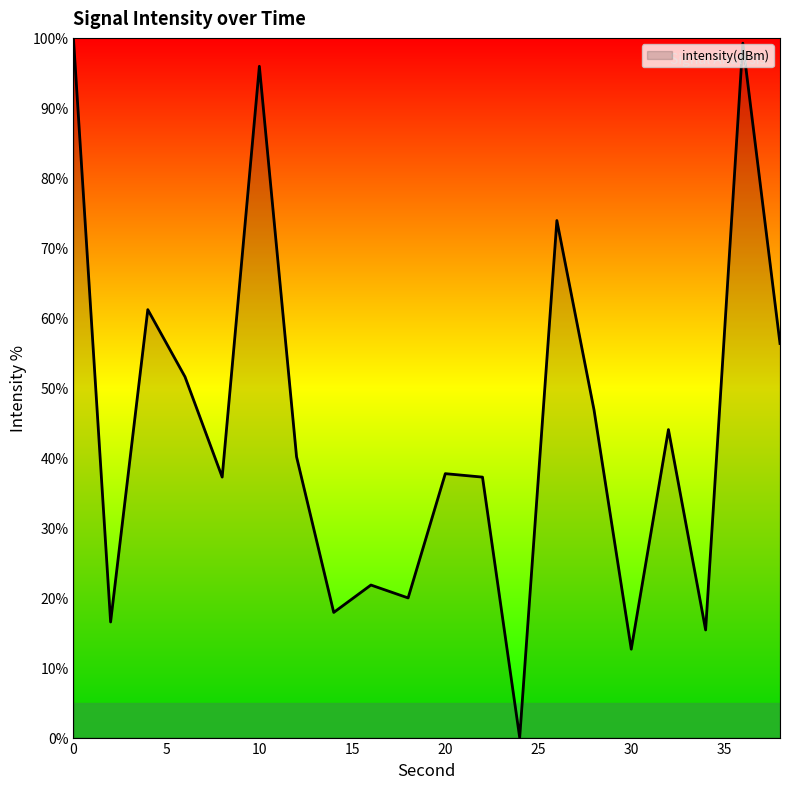

What is the difference between the maximum and minimum values?

100.0